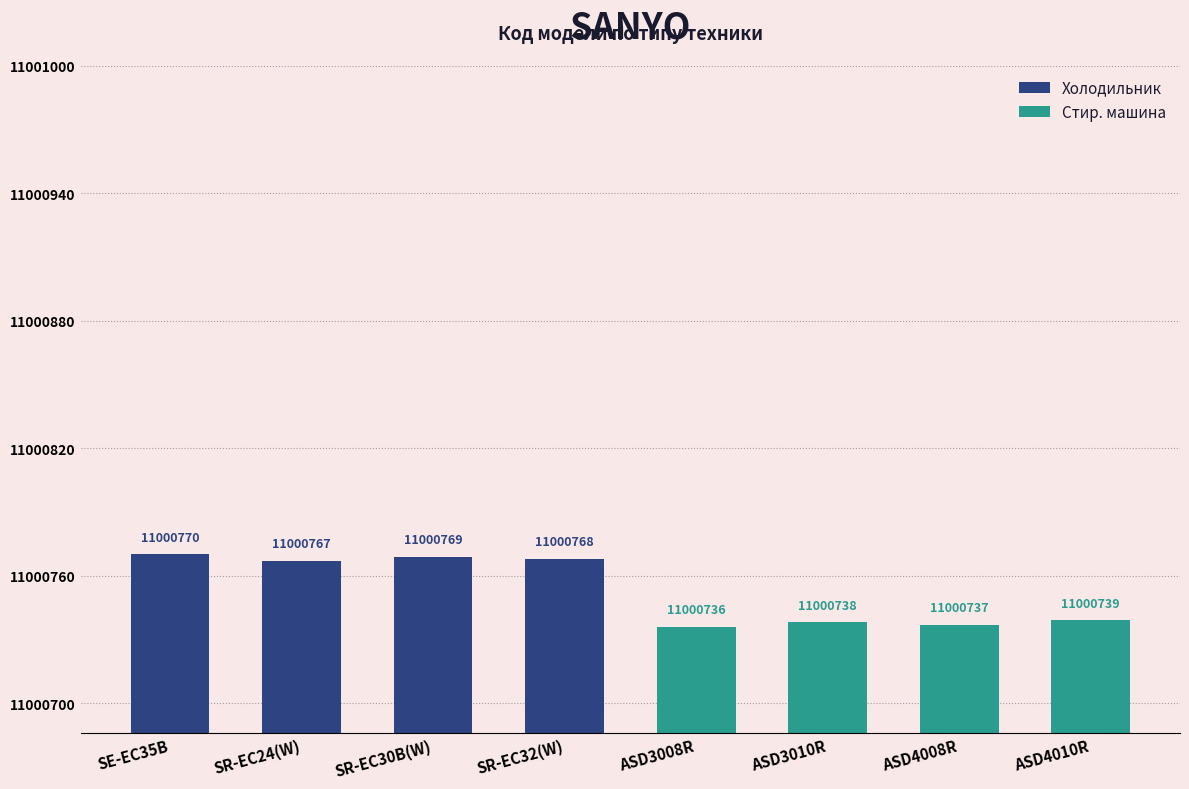

What is the value of the Стир. машина bar at the 2nd from the left?

11000738